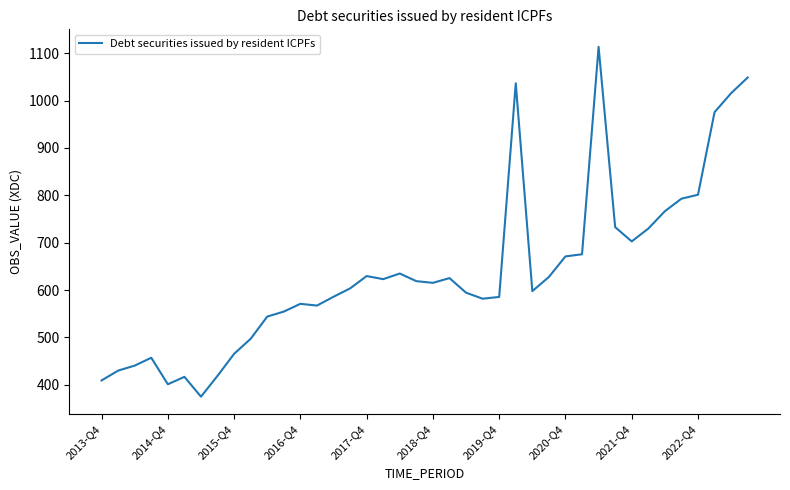

What is the difference between the maximum and minimum values?

738.4